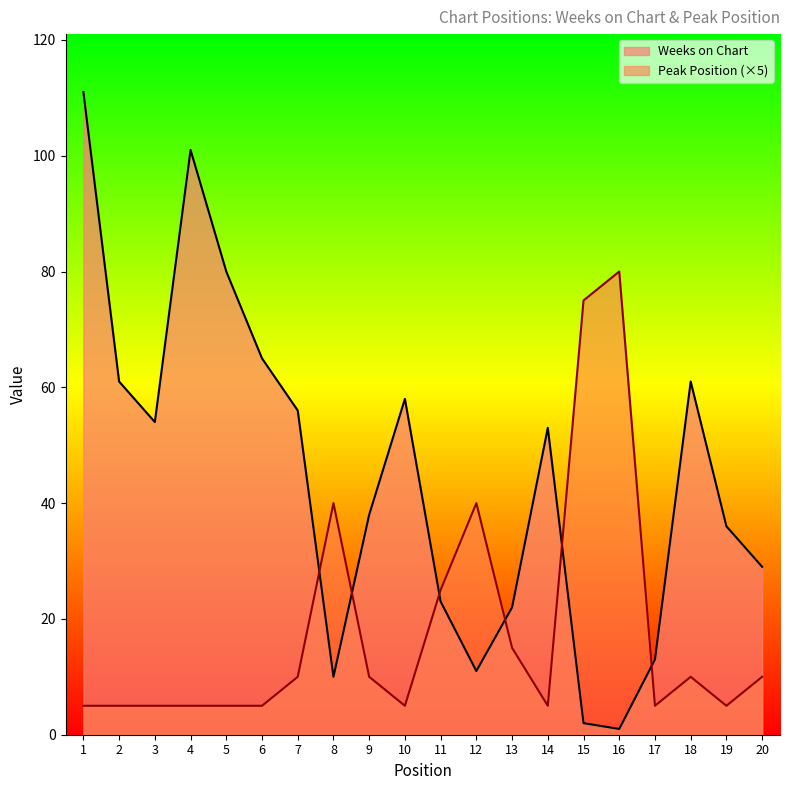

What are all the series names shown in the legend?

Weeks on Chart, Peak Position (×5)